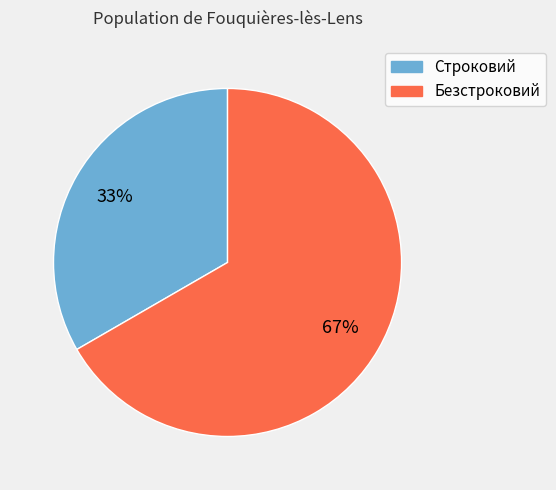

Is there any slice that represents more than half of the pie?

Yes